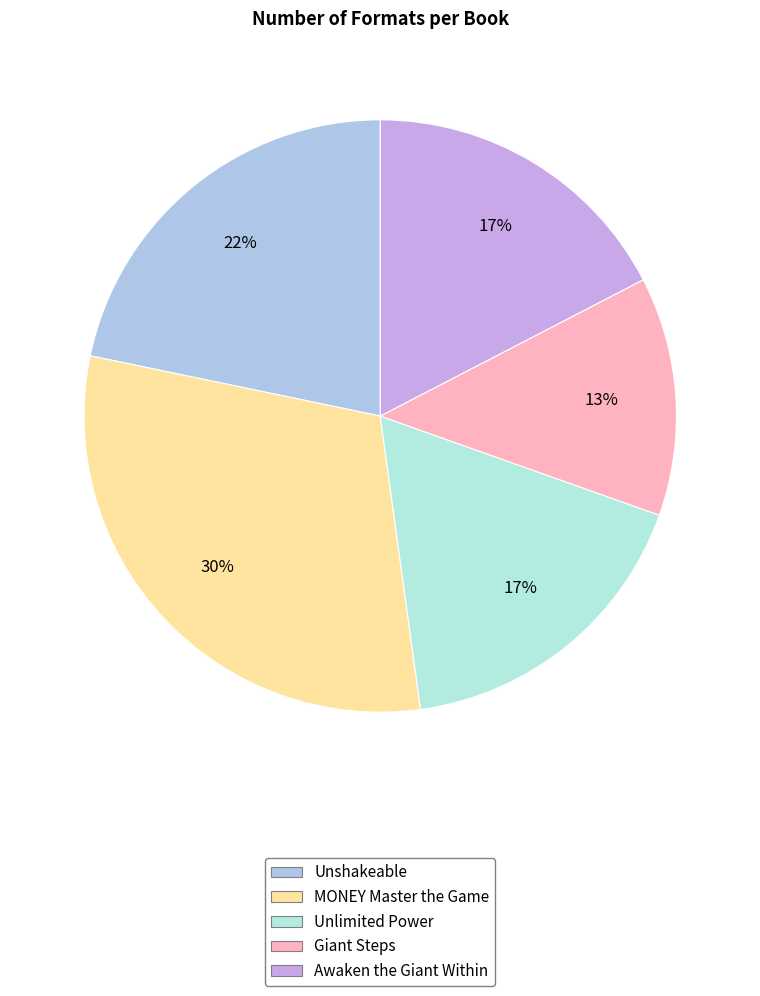

Count the number of slices in the pie.

5